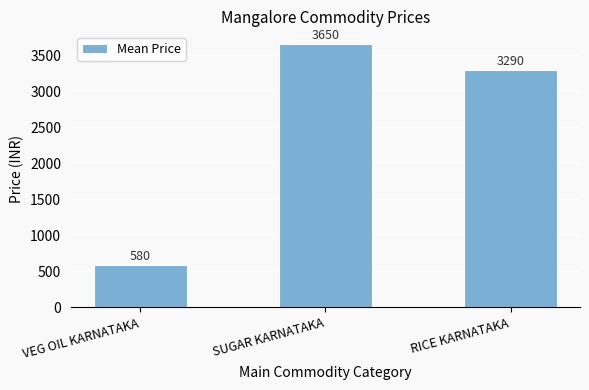

At which category does the chart reach its minimum across all series?

VEG OIL KARNATAKA